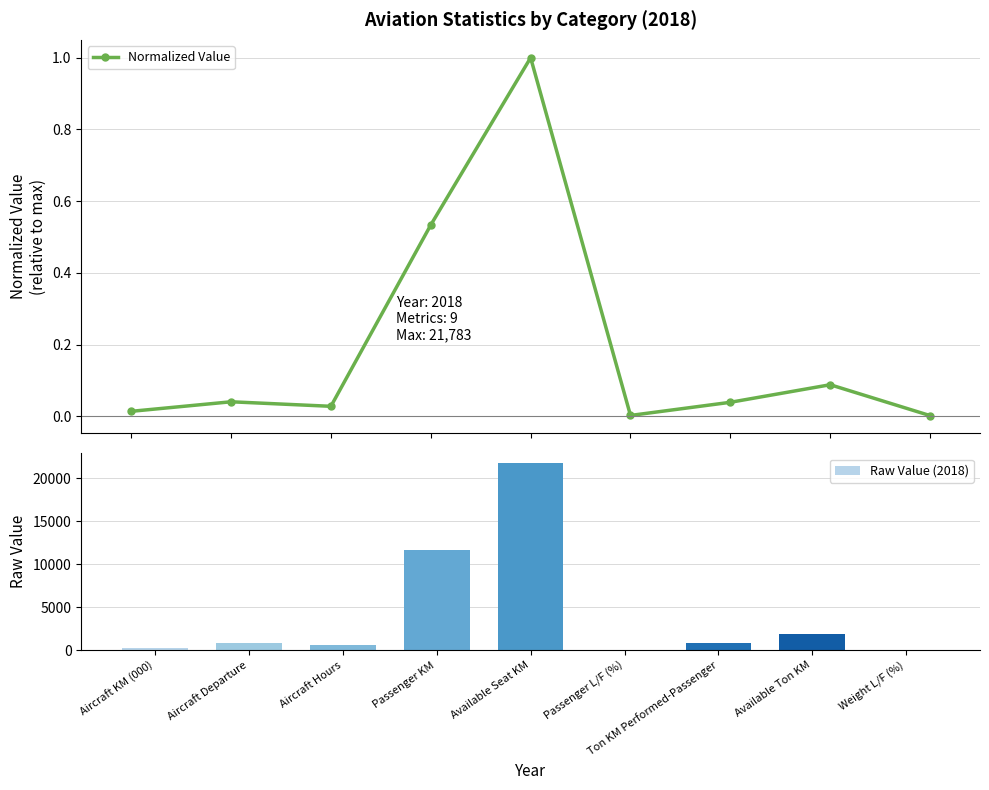

Count the number of data series in this chart.

2